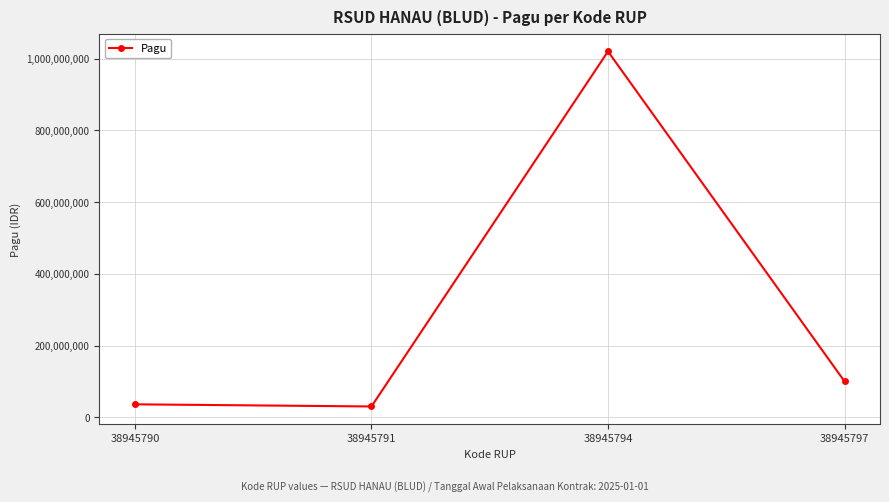

Reading left to right, what are all the values shown in this chart?

36000000	30000000	1020000000	100000000